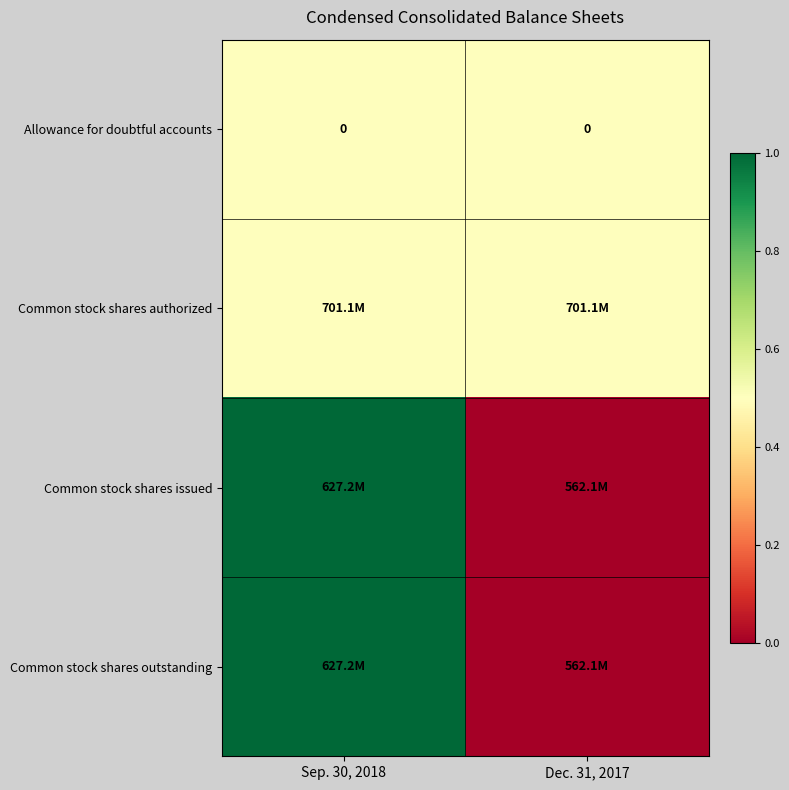

The value of row_0 at Dec. 31, 2017 is 0.7. True or false?

False